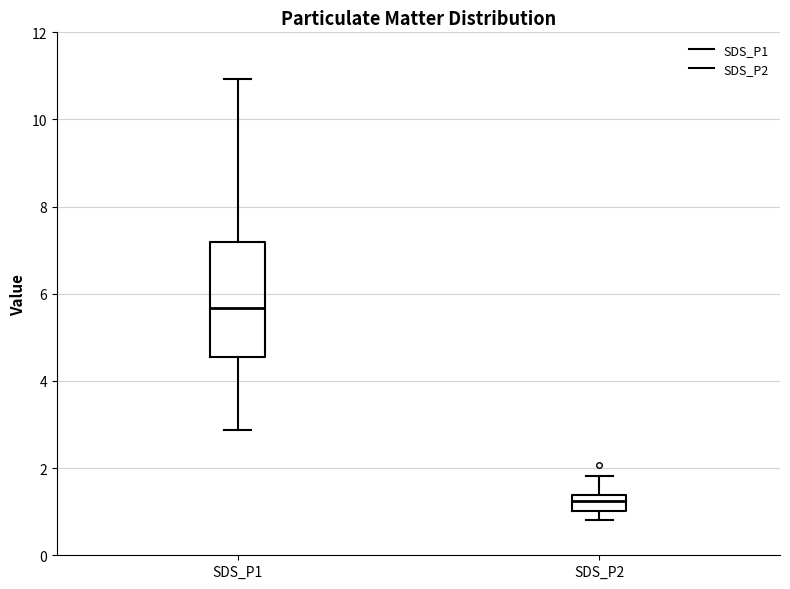

Which box's median line is the lowest?

SDS_P2